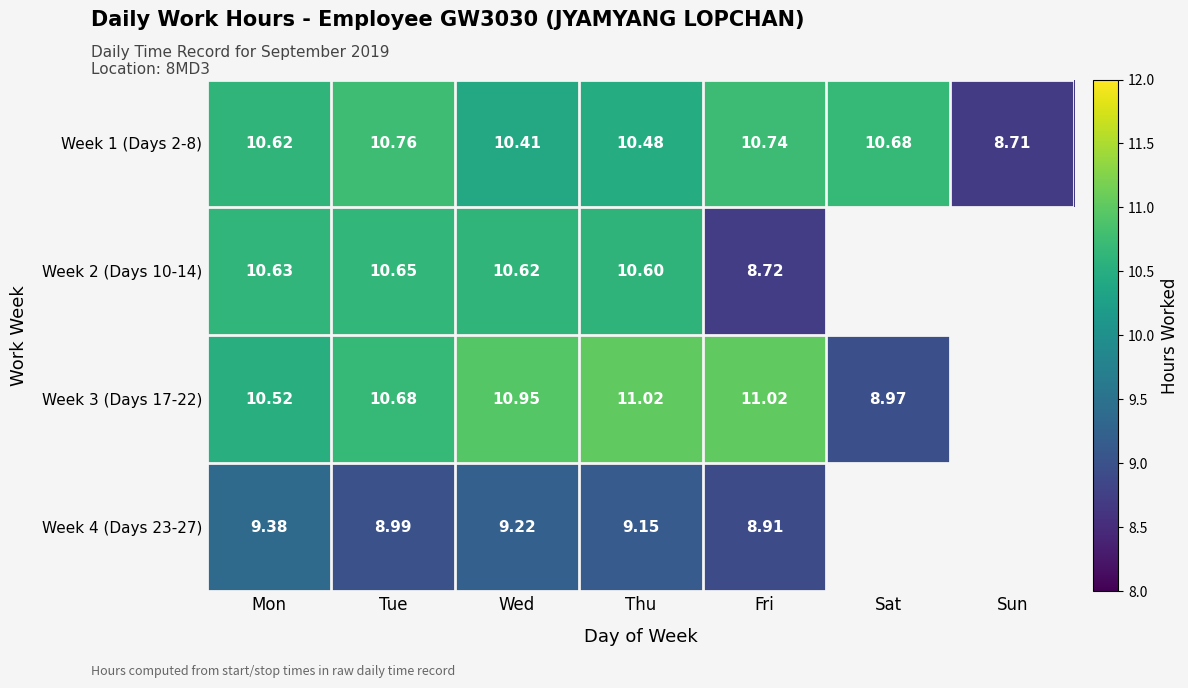

Is the value of Week 1 (Days 2-8) at Sat greater than the value of Week 2 (Days 10-14) at Wed?

Yes